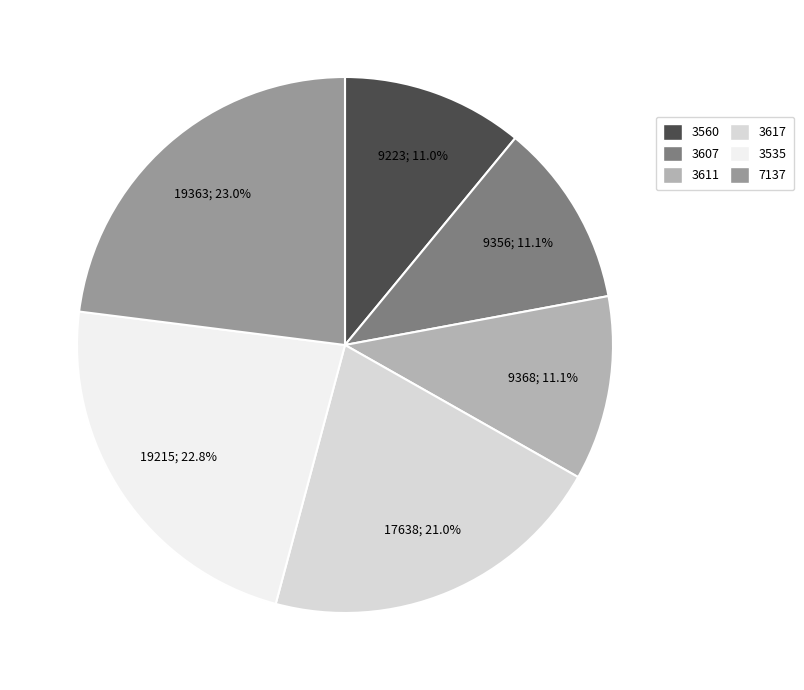

How many slices are in this pie chart?

6